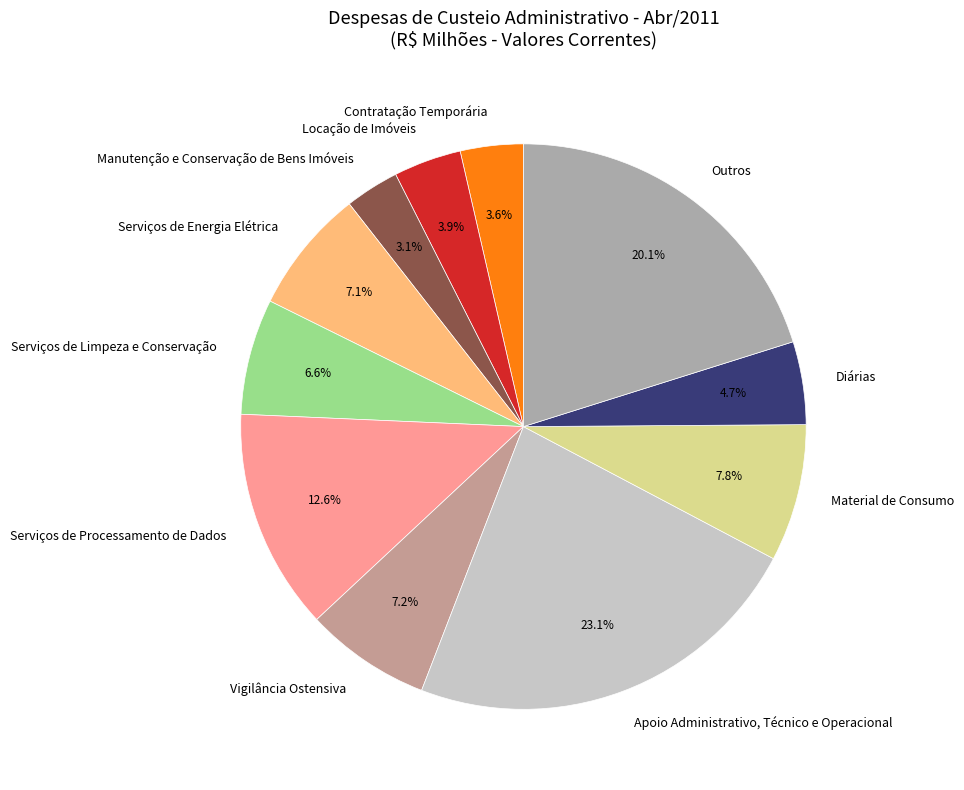

Which has a higher value, Locação de Imóveis or Apoio Administrativo, Técnico e Operacional?

Apoio Administrativo, Técnico e Operacional